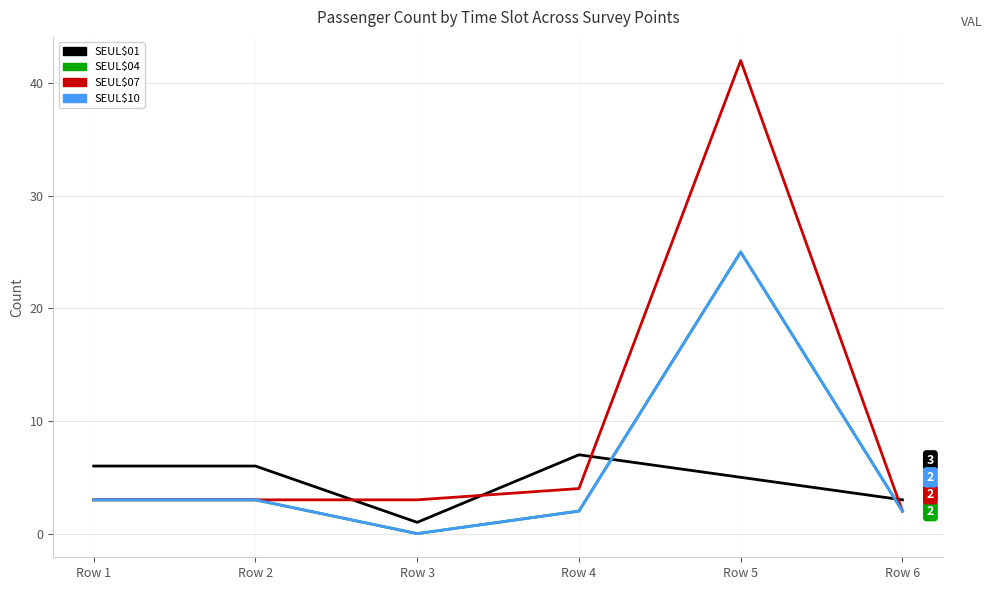

Reading right to left, extract all data points from this chart.

SEUL$01: 3	5	7	1	6	6
SEUL$04: 2	25	2	0	3	3
SEUL$07: 2	42	4	3	3	3
SEUL$10: 2	25	2	0	3	3